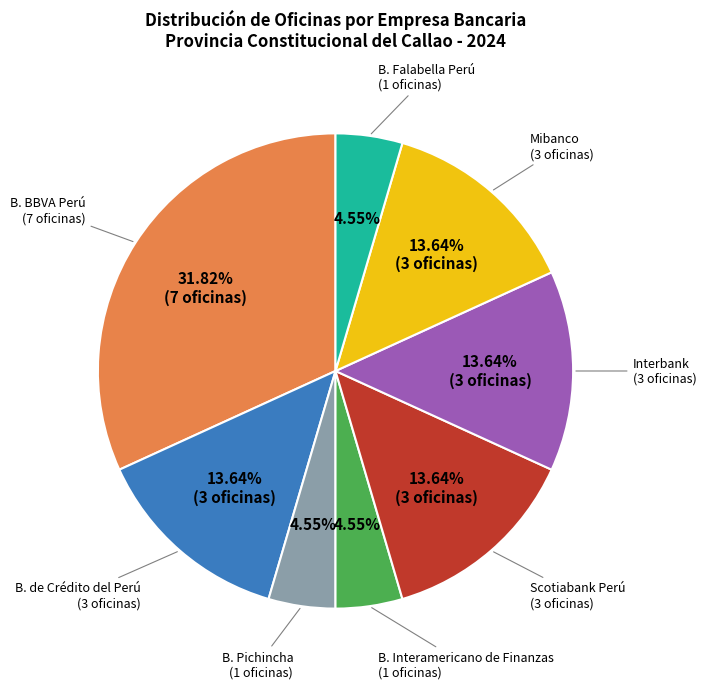

To the nearest percent, what is the difference between the largest and smallest slice percentages?

27%